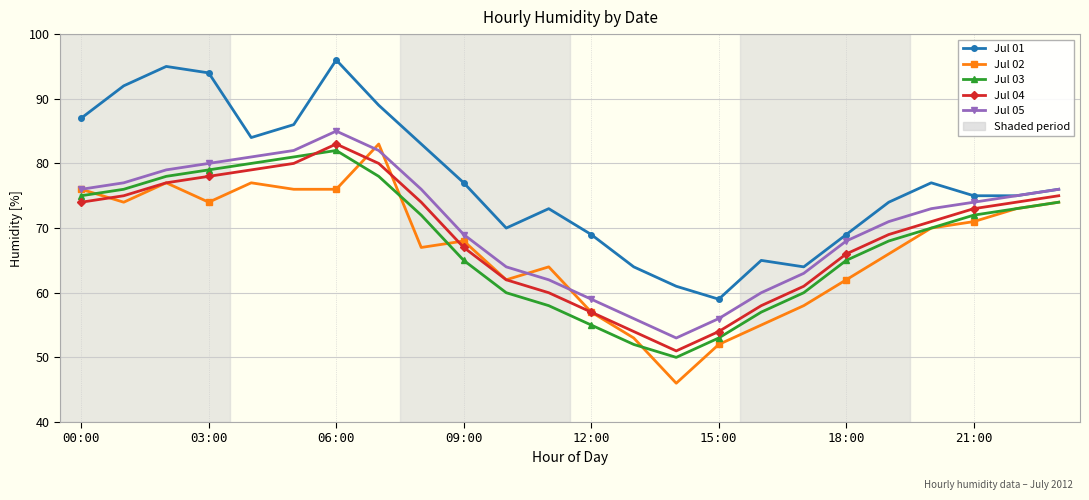

What is the value of the Jul 04 point at the 10th from the left?

67